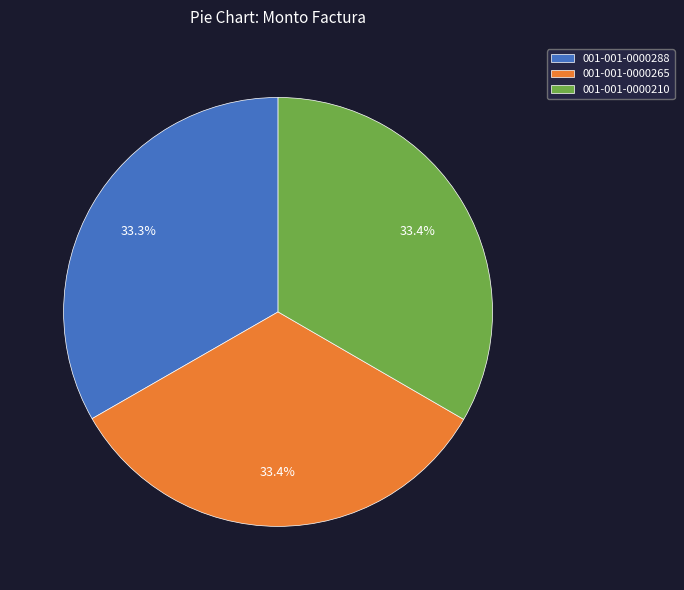

Combined, do 001-001-0000288 and 001-001-0000265 account for over 50%?

Yes